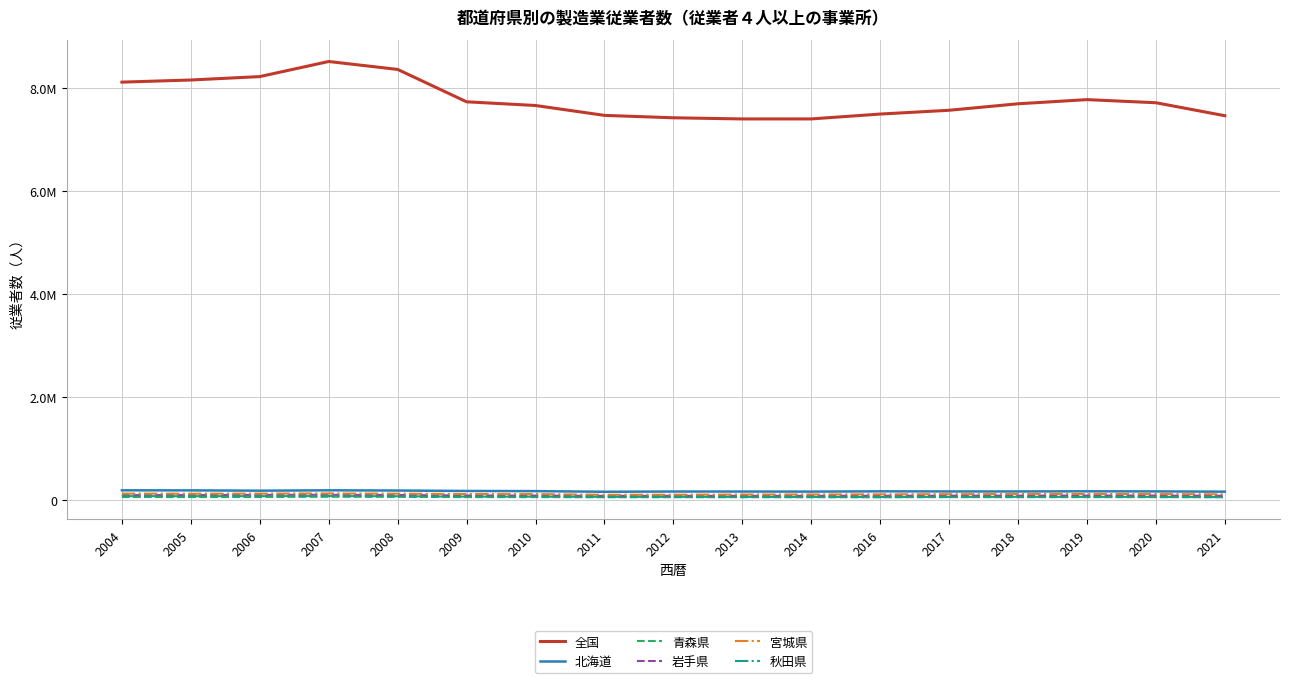

Does the chart have visible grid lines?

Yes